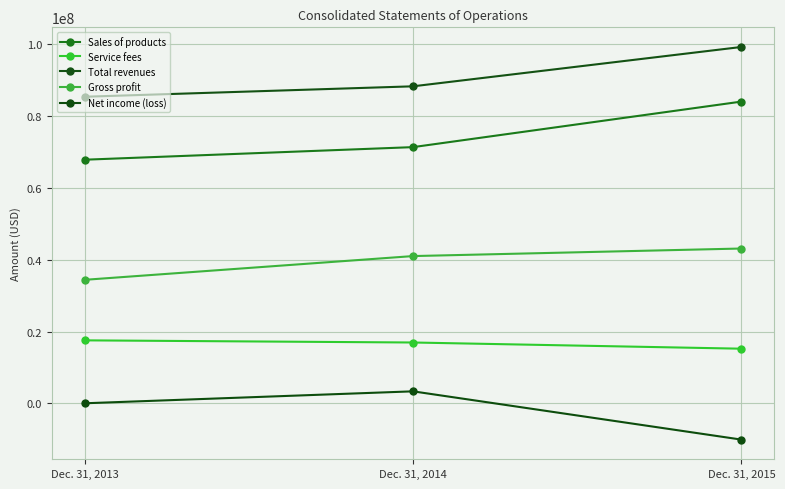

What is the total value across all series at Dec. 31, 2014?

220982000